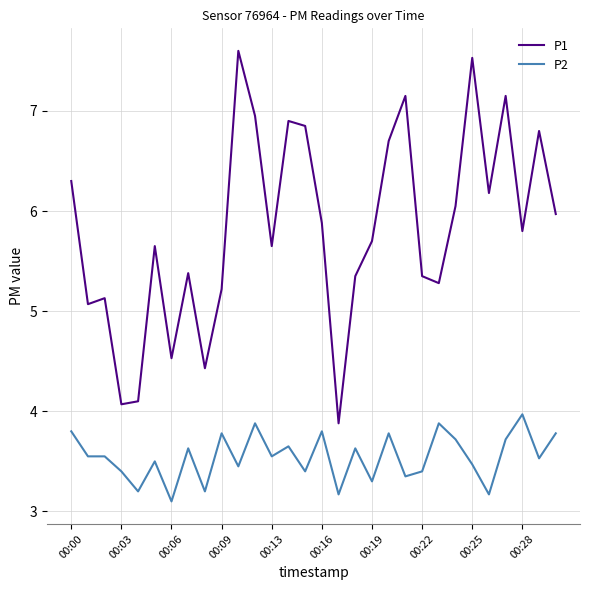

What is the minimum value for P1?

3.9